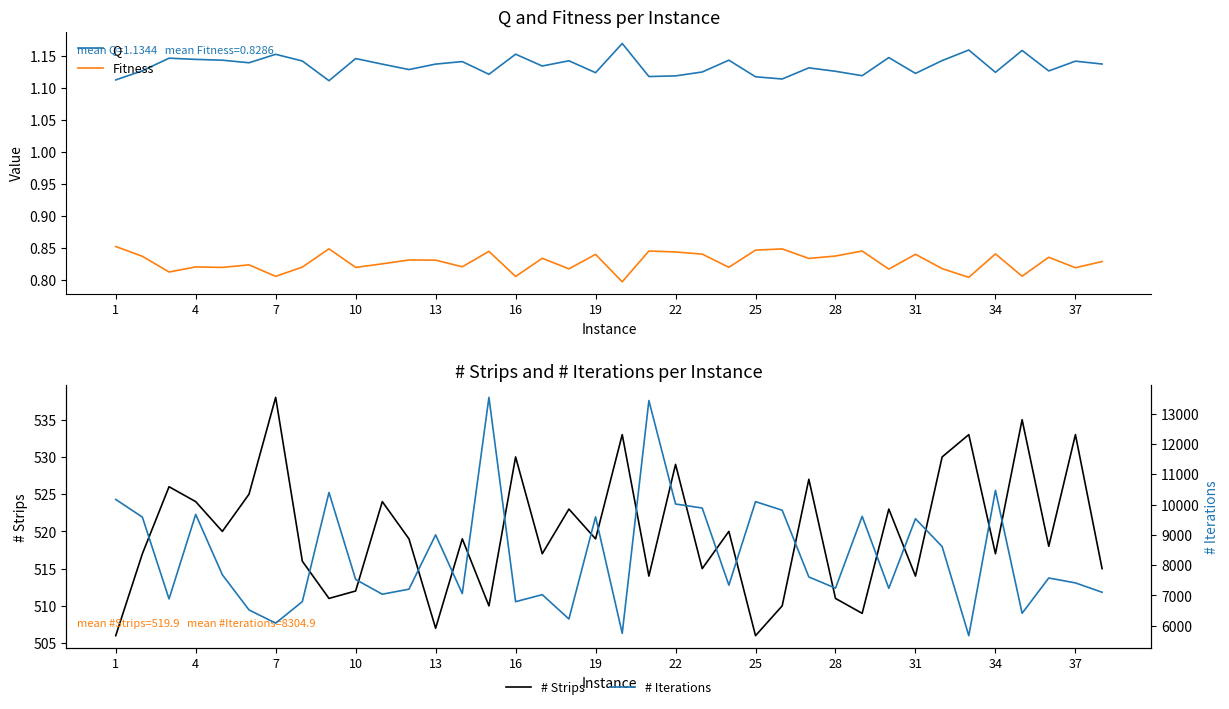

How many interior local peaks does the # Strips series have?

14